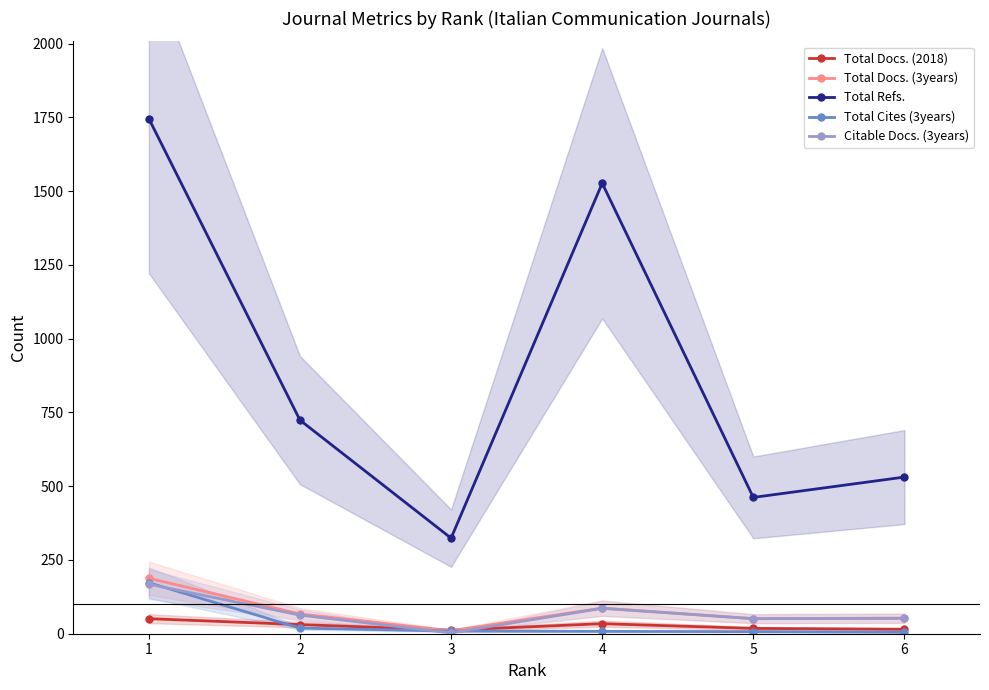

At which label does Total Docs. (3years) first exceed 67?

1